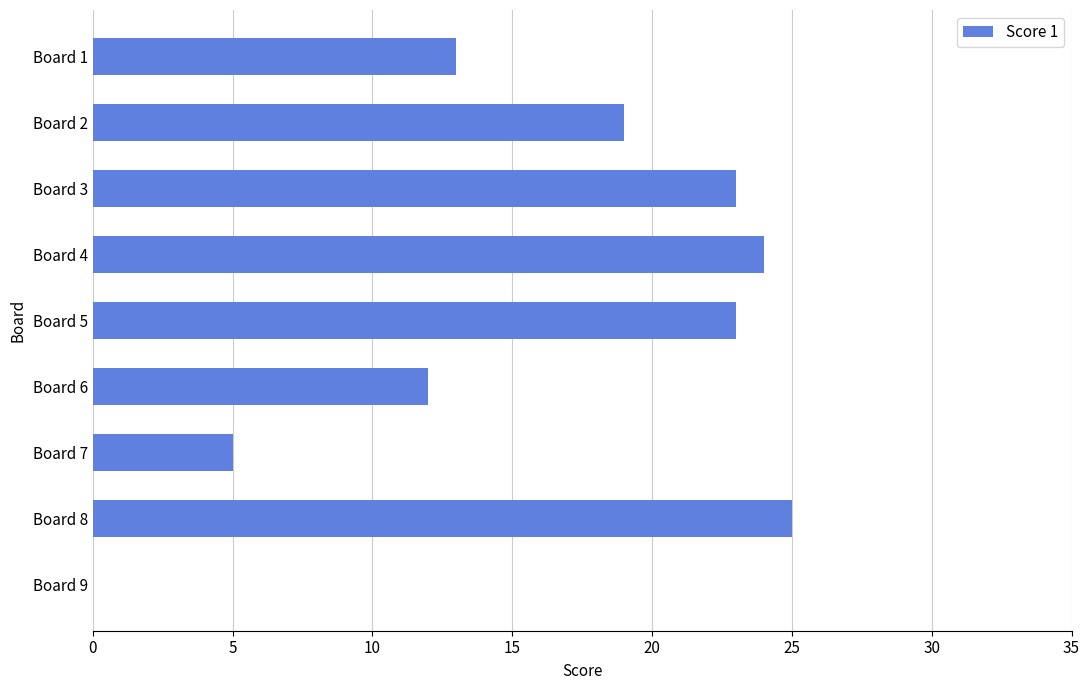

What is the sum of all values?

144